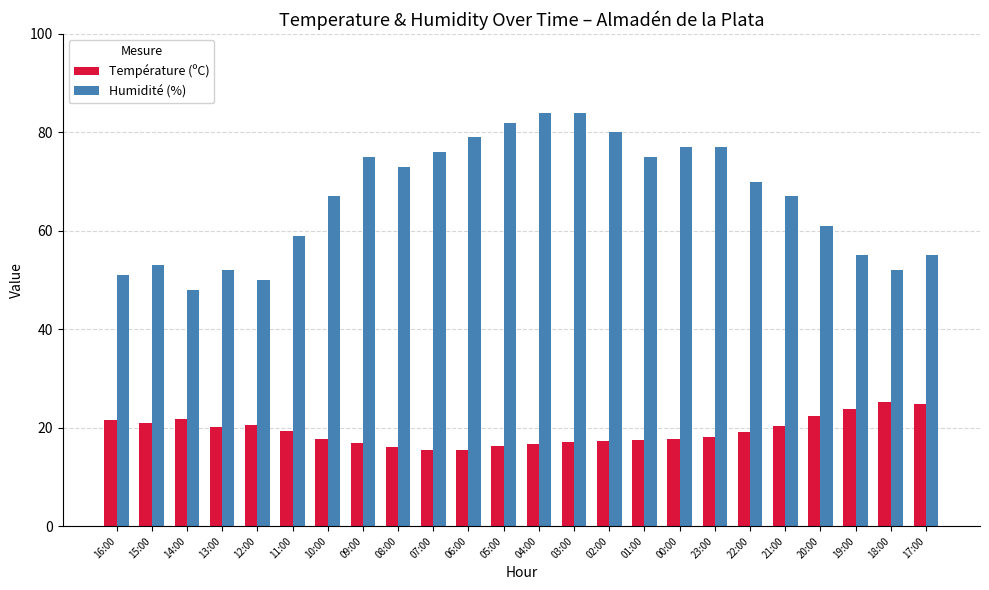

The value of Température (ºC) at 17:00 is 33.9. True or false?

False